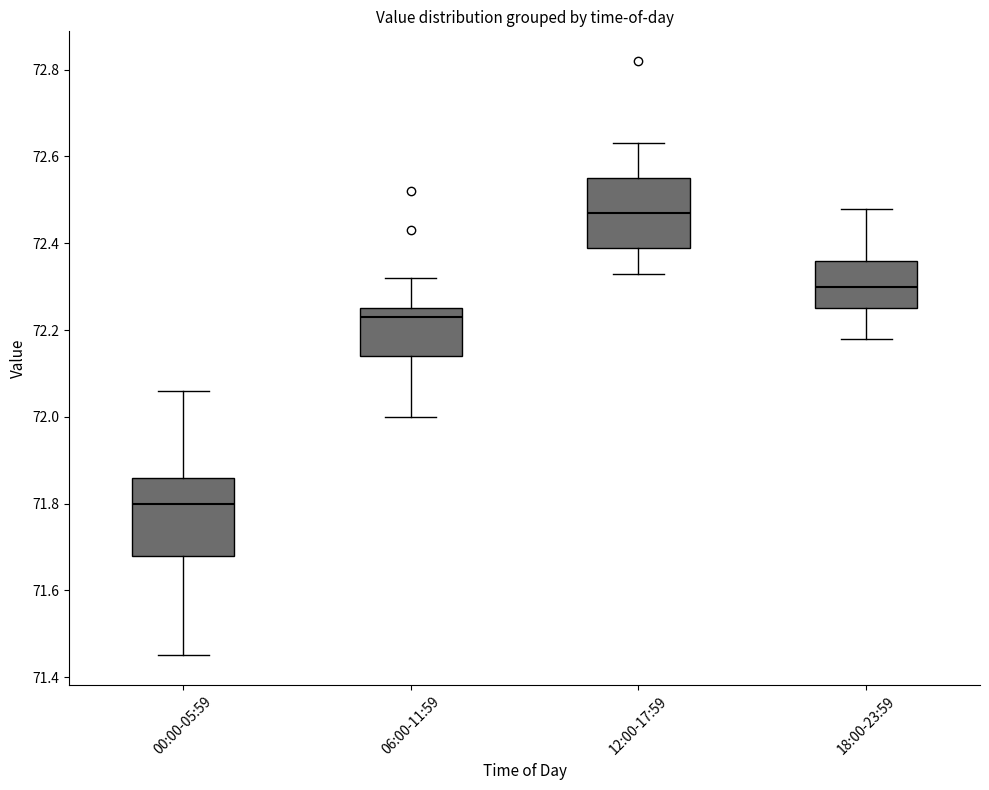

Which box has the lowest median line?

00:00-05:59